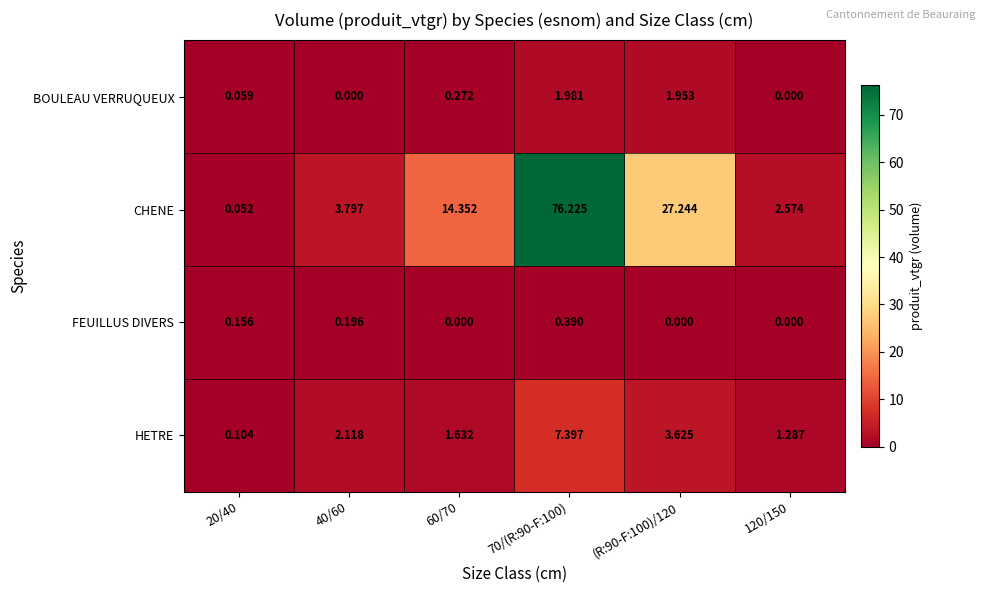

Is the value of BOULEAU VERRUQUEUX at (R:90-F:100)/120 greater than the value of HETRE at (R:90-F:100)/120?

No